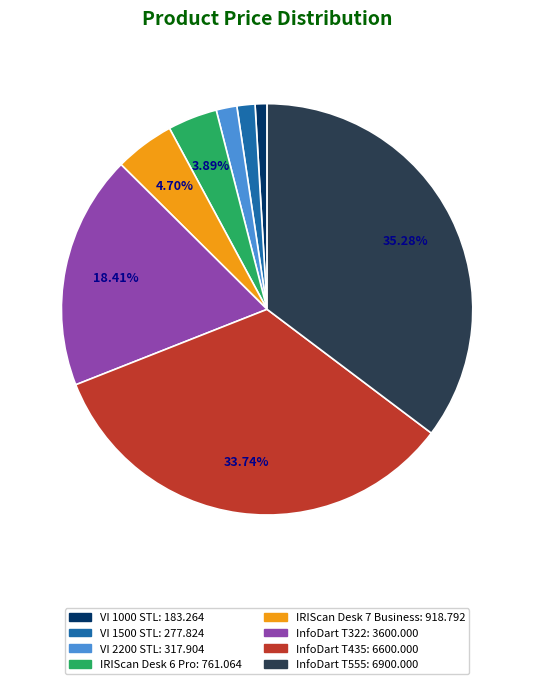

Is there a majority slice in this chart?

No